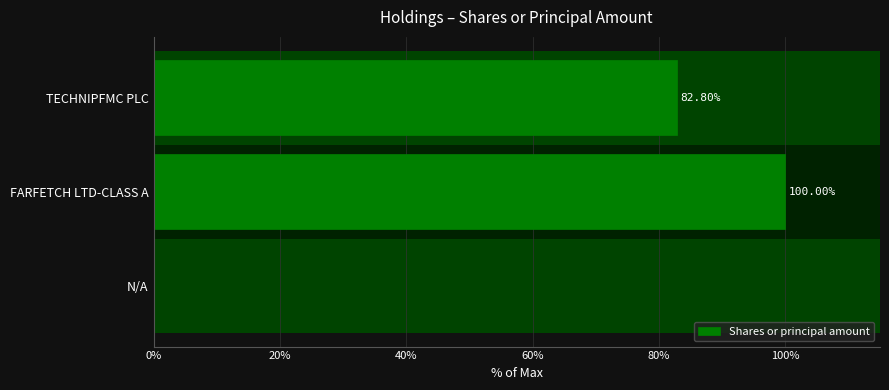

Which label corresponds to the largest value in the chart?

FARFETCH LTD-CLASS A